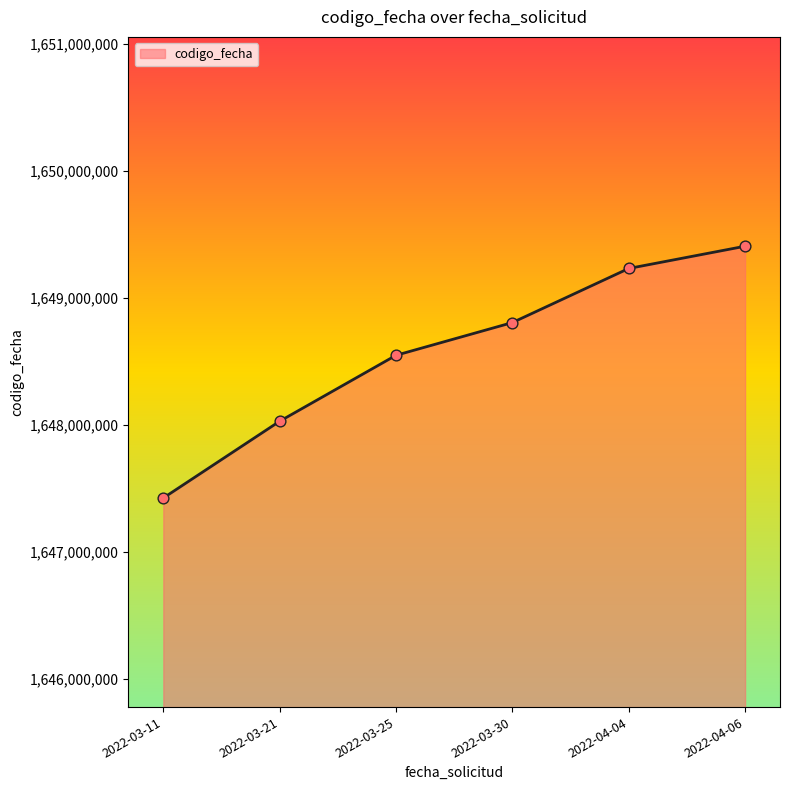

What is the ratio of the value at 2022-03-25 to the value at 2022-04-04?

1.0